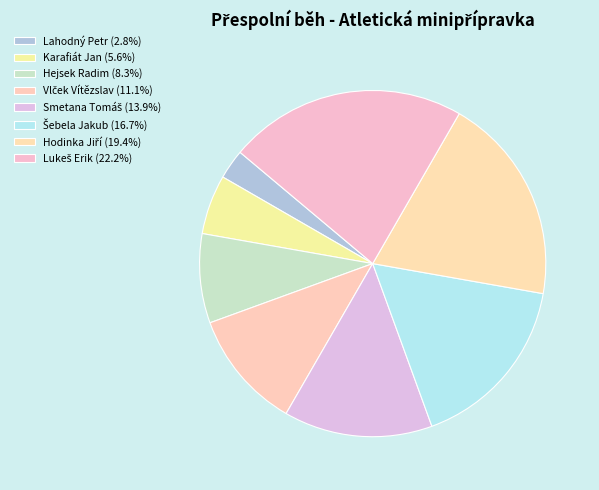

How many slices are in this pie chart?

8